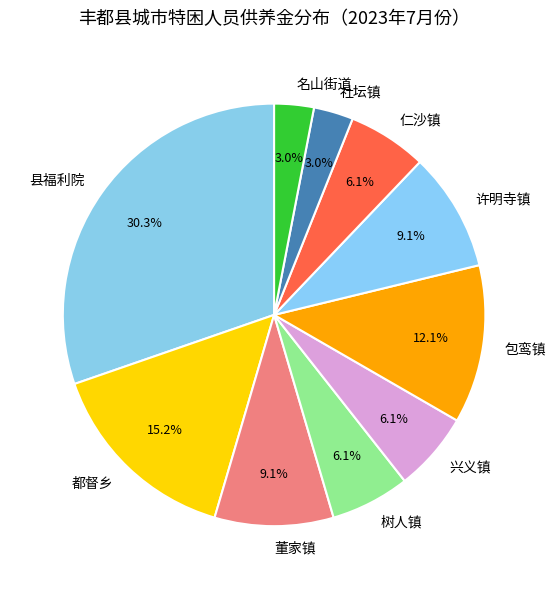

Is there any slice that represents more than half of the pie?

No